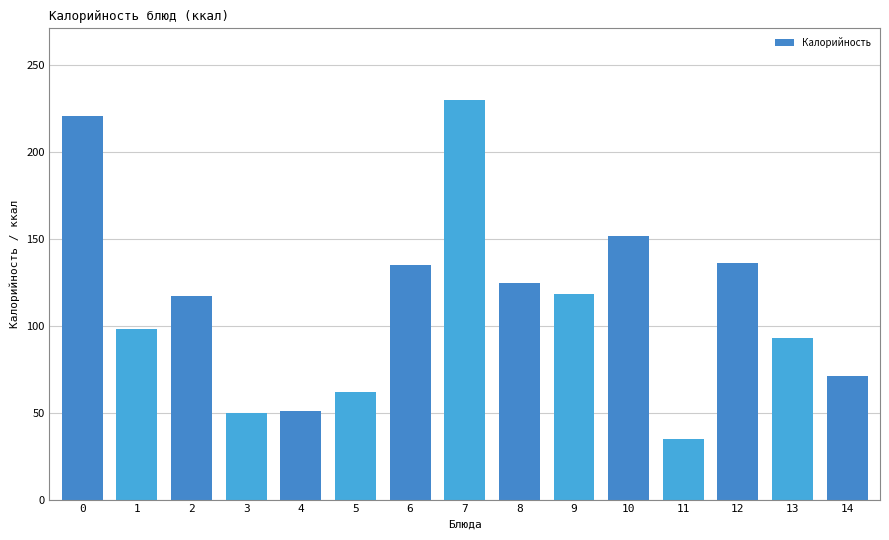

Approximately how many times larger is the value at 1 compared to 14?

1.4